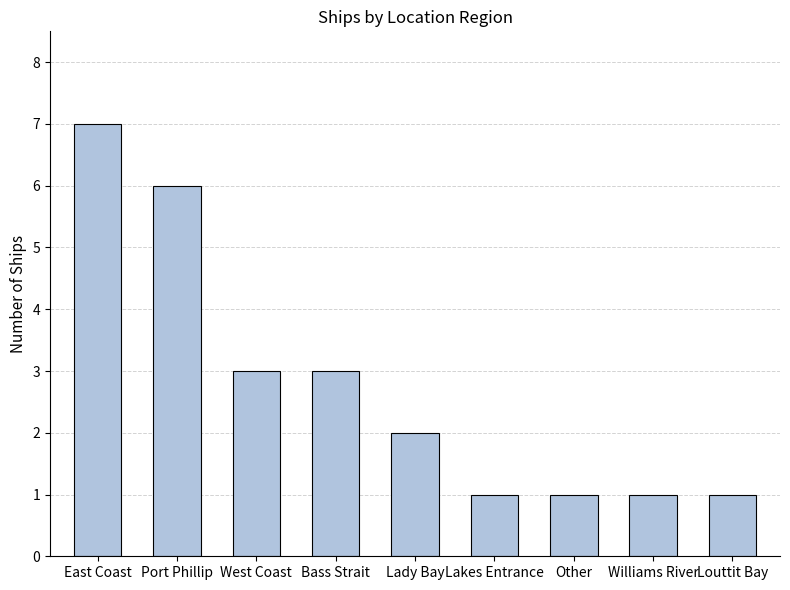

Which category has the highest value across all series?

East Coast